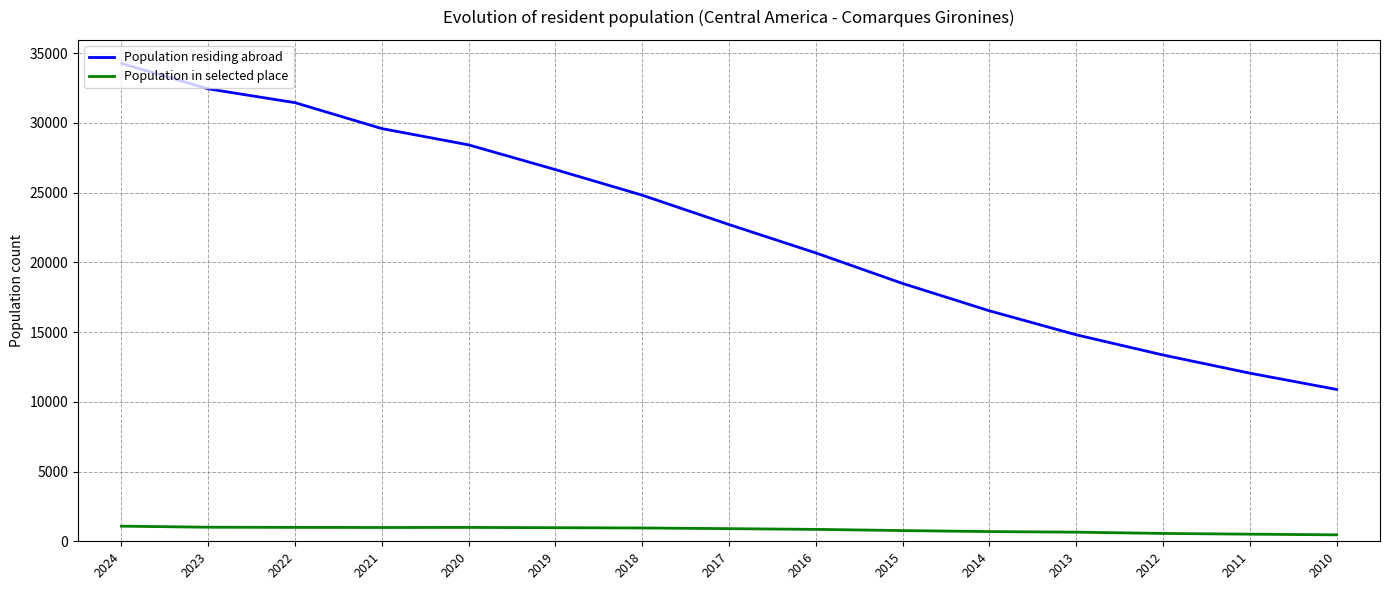

Is it true that Population residing abroad equals 21838 at 2014?

False